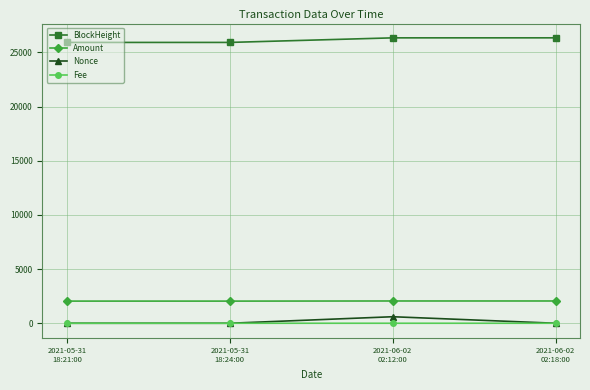

At which label does Nonce first exceed 1?

2021-06-02
02:12:00